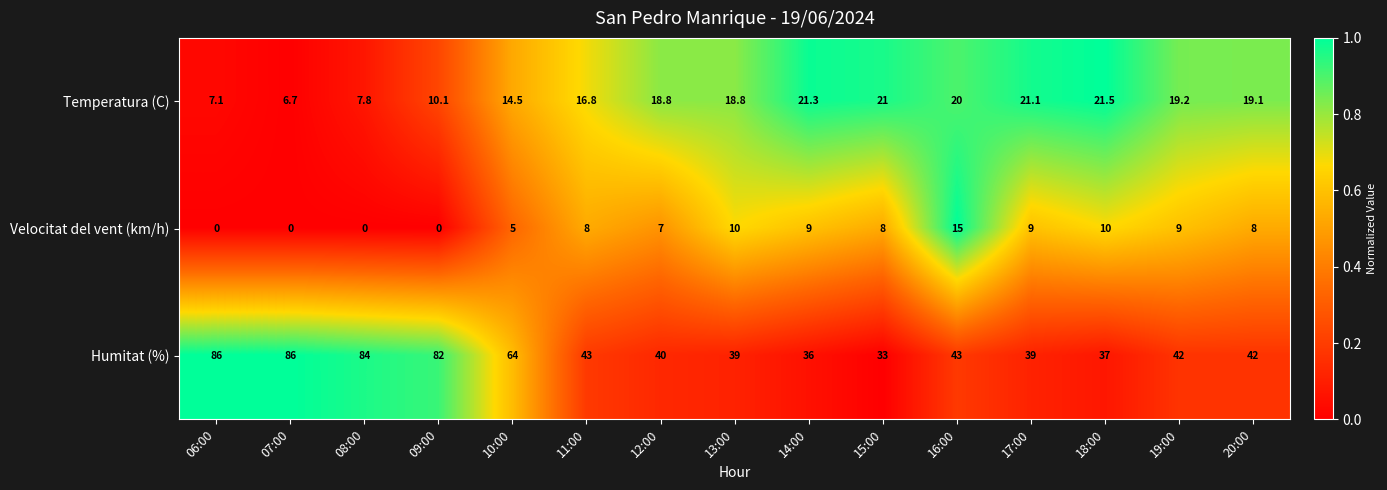

What is the difference between the Humitat (%) values at 14:00 and 06:00?

50.0